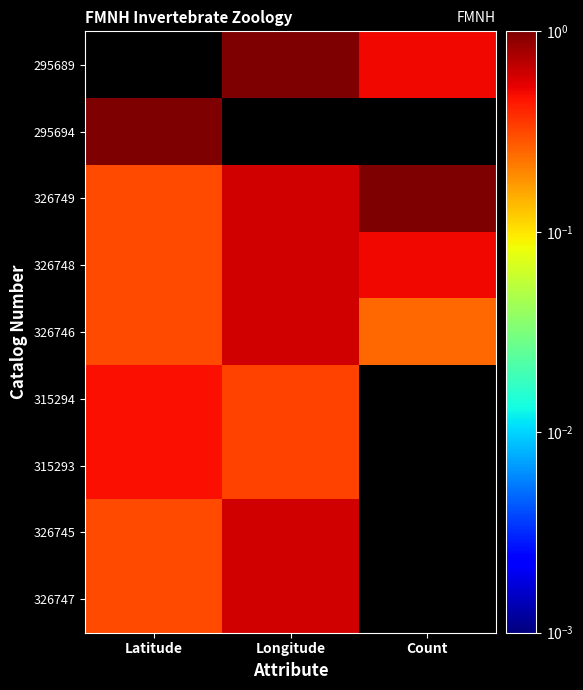

Reading left to right, extract all data points from this chart.

295689: Latitude=0.0	Longitude=1.0	Count=0.5
295694: Latitude=1.0	Longitude=0.0	Count=0.0
326749: Latitude=0.3	Longitude=0.6	Count=1.0
326748: Latitude=0.3	Longitude=0.6	Count=0.5
326746: Latitude=0.3	Longitude=0.6	Count=0.2
315294: Latitude=0.5	Longitude=0.3	Count=0.0
315293: Latitude=0.5	Longitude=0.3	Count=0.0
326745: Latitude=0.3	Longitude=0.6	Count=0.0
326747: Latitude=0.3	Longitude=0.6	Count=0.0